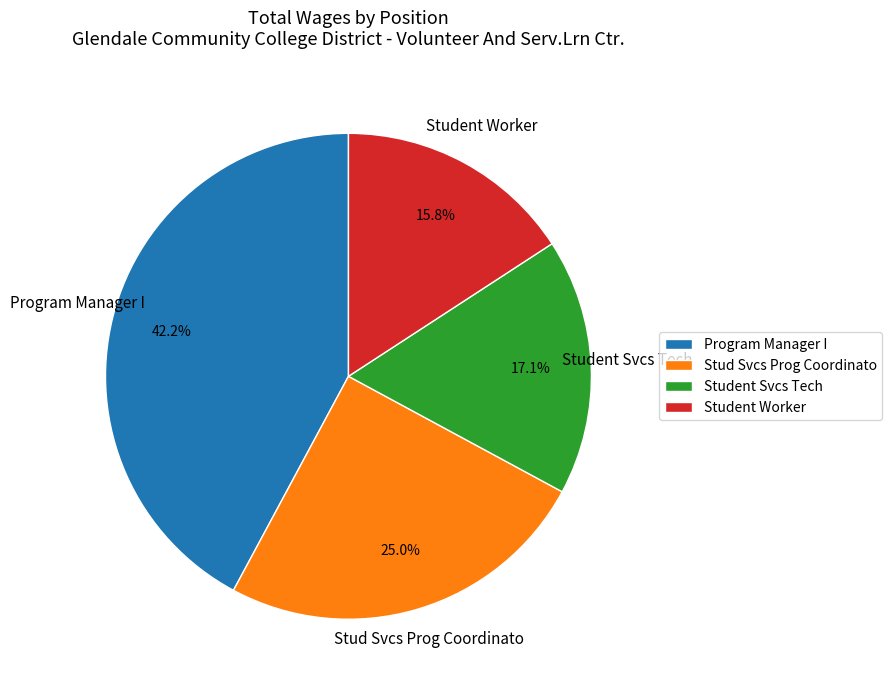

Which slice is the smallest?

Student Worker